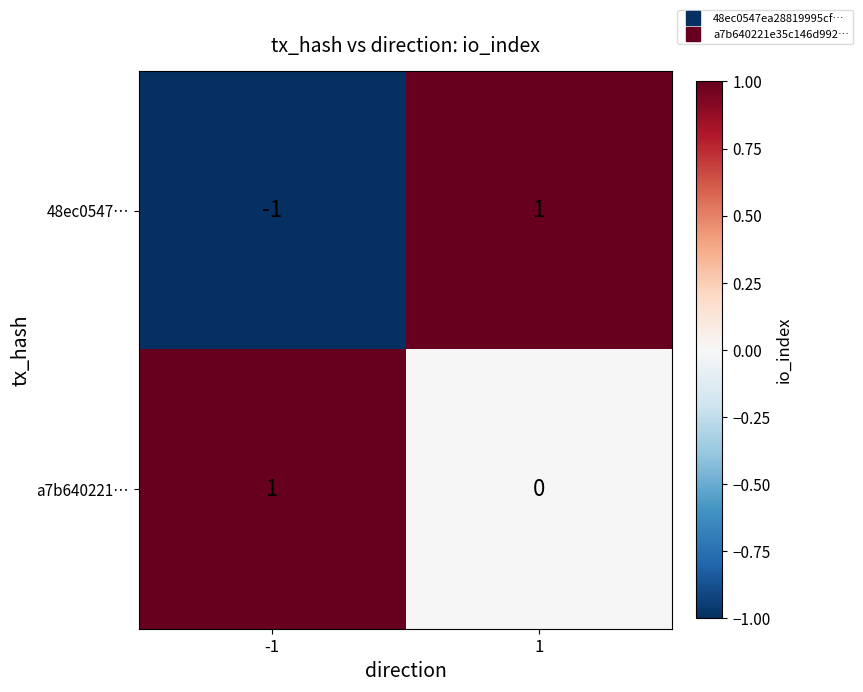

Reading left to right, what are all the values shown in this chart?

48ec0547…: -1=-1	1=1
a7b640221…: -1=1	1=0